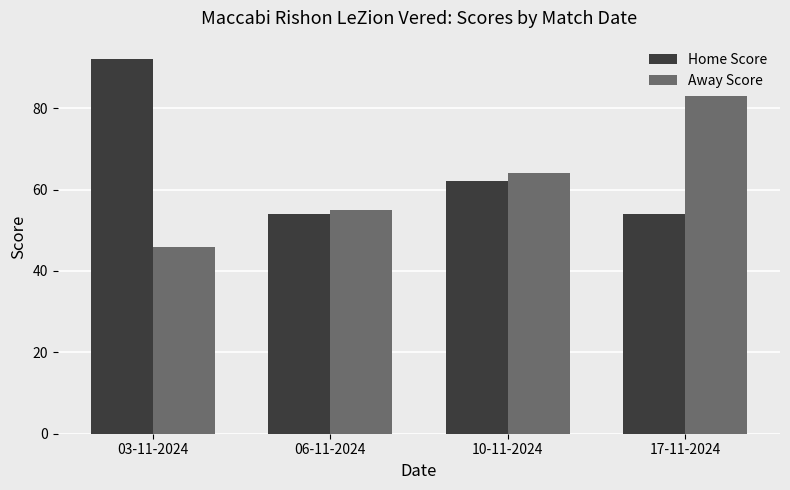

What is the smallest value displayed?

46